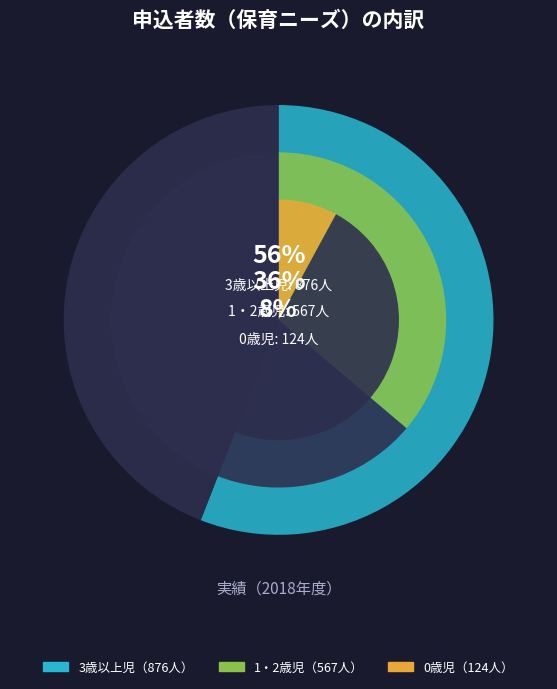

Count the number of slices in the pie.

3